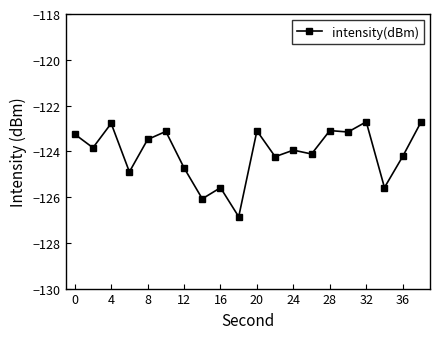

What is the smallest value displayed?

-126.9